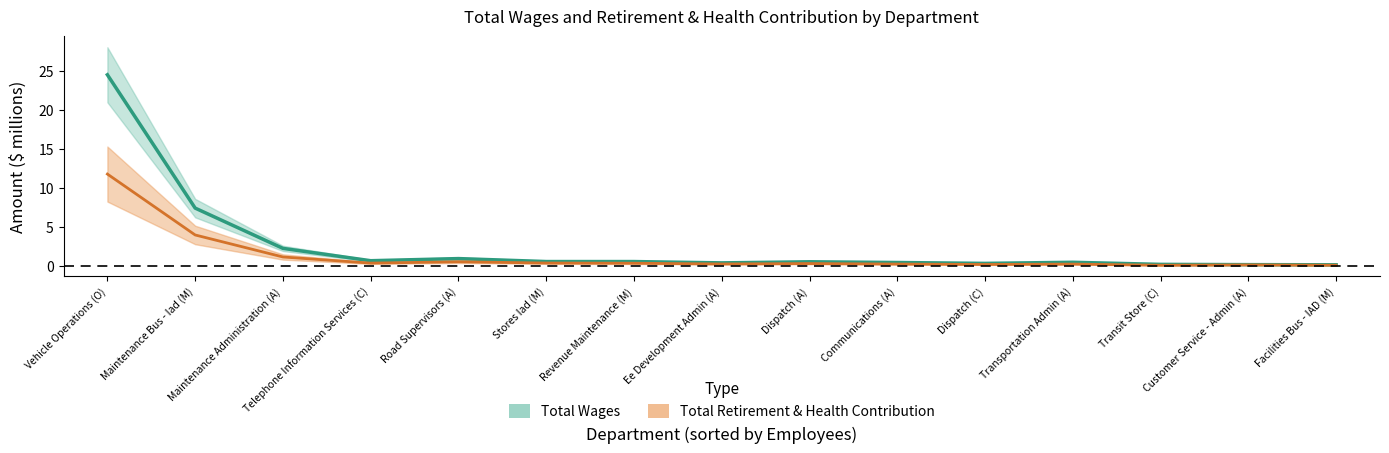

True or false: Total Retirement & Health Contribution has more than 1 interior local peaks.

True